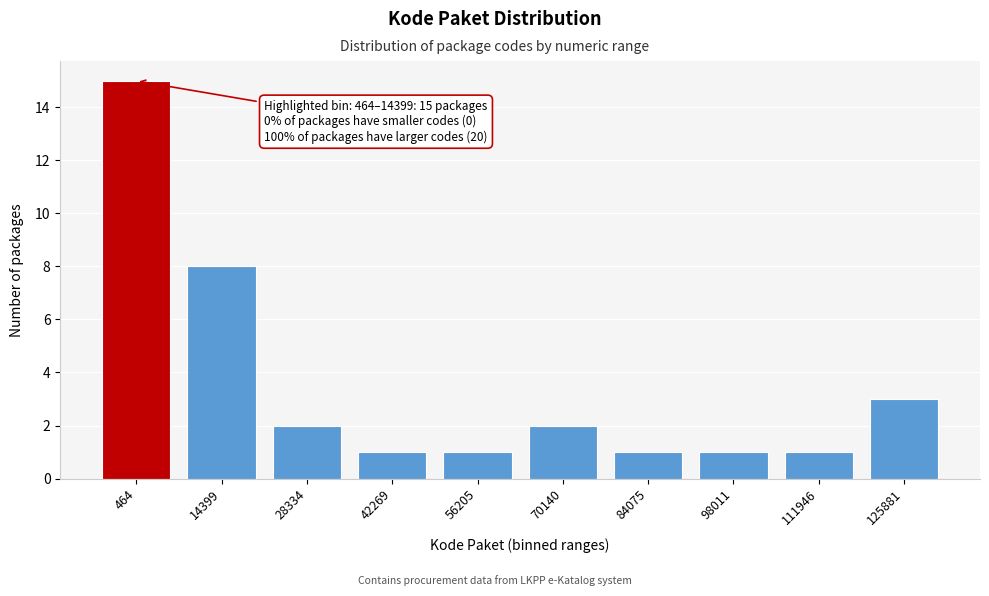

Reading right to left, transcribe all the data shown in this chart.

3	1	1	1	2	1	1	2	8	15